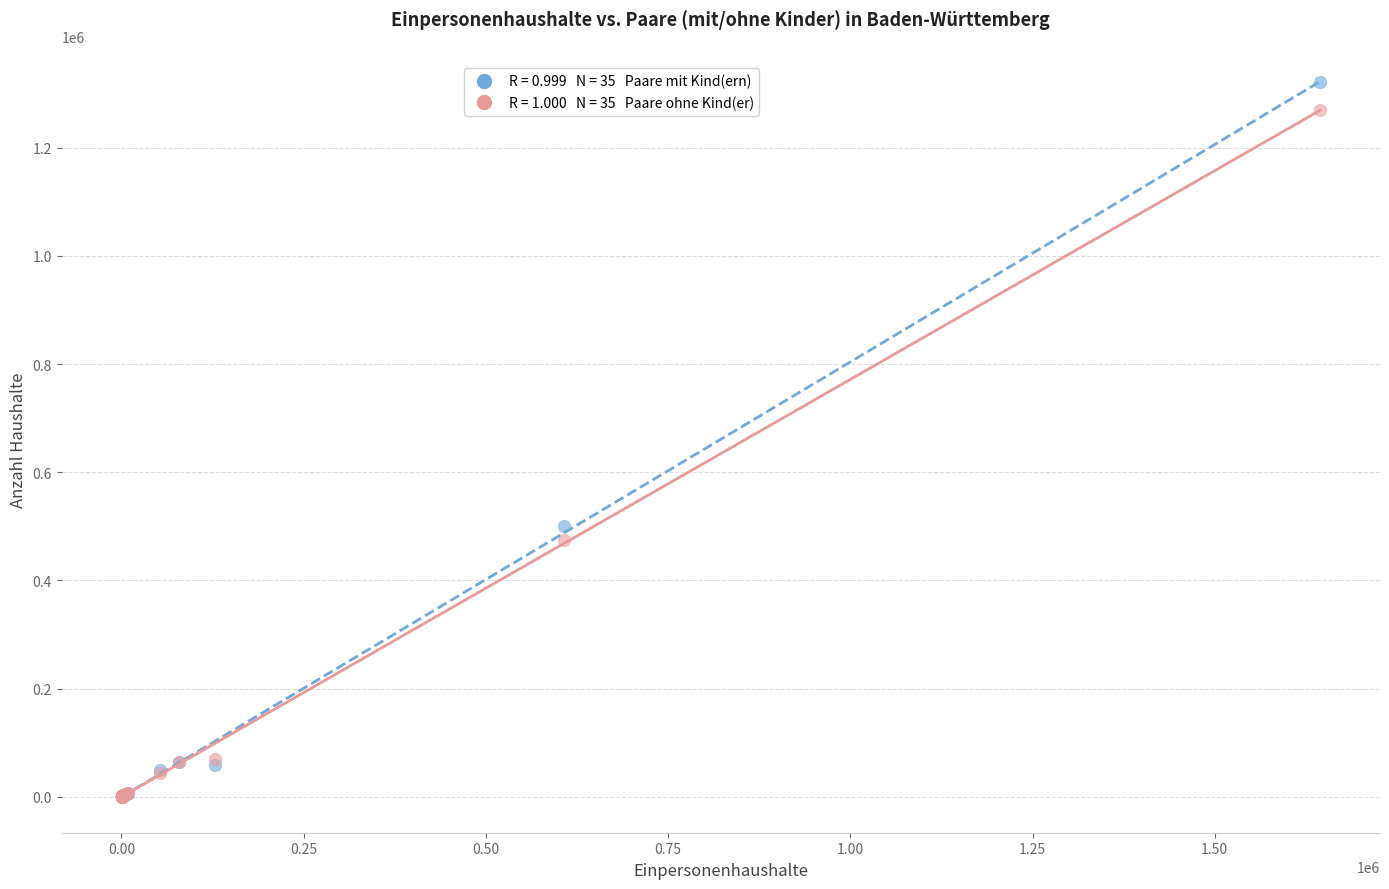

Across all series, what Y value is closest to 660545?

499748